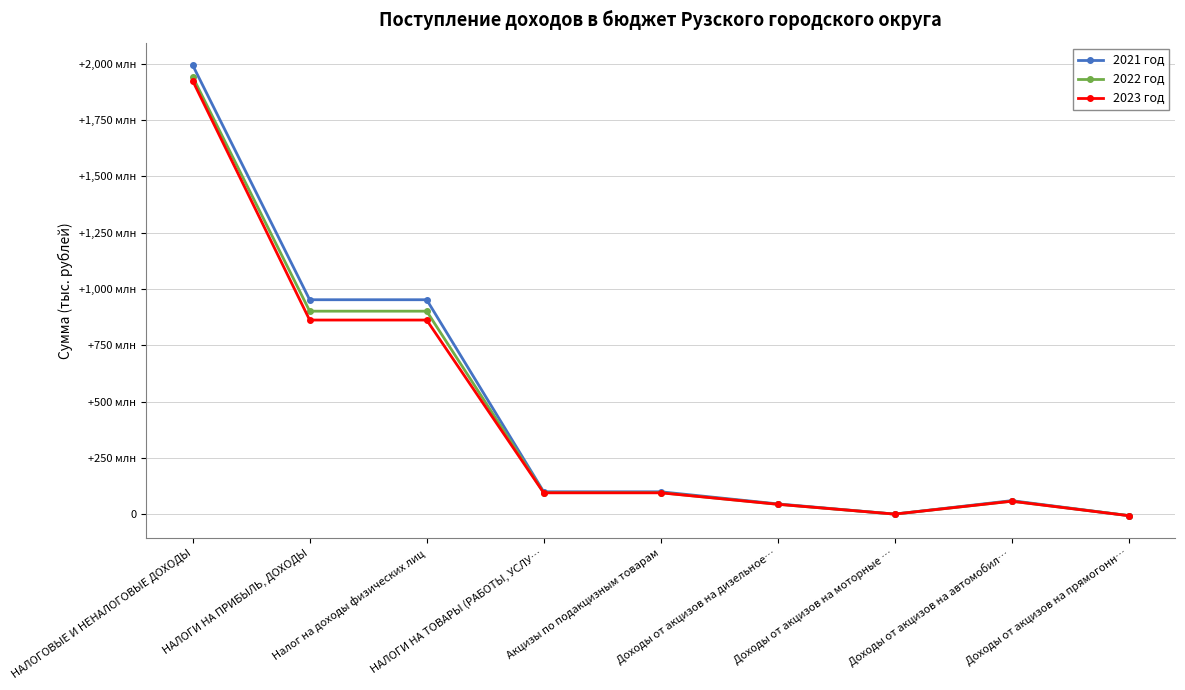

What is the difference between the maximum and second lowest values in the 2021 год series?

1993596000